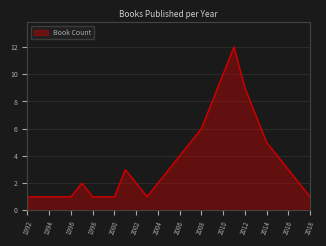

What is the difference between the maximum and minimum values?

11